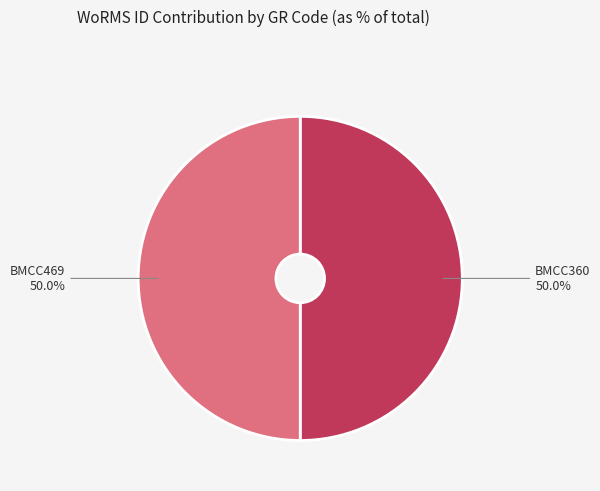

Approximately how many times larger is the value at BMCC360 compared to BMCC469?

1.0